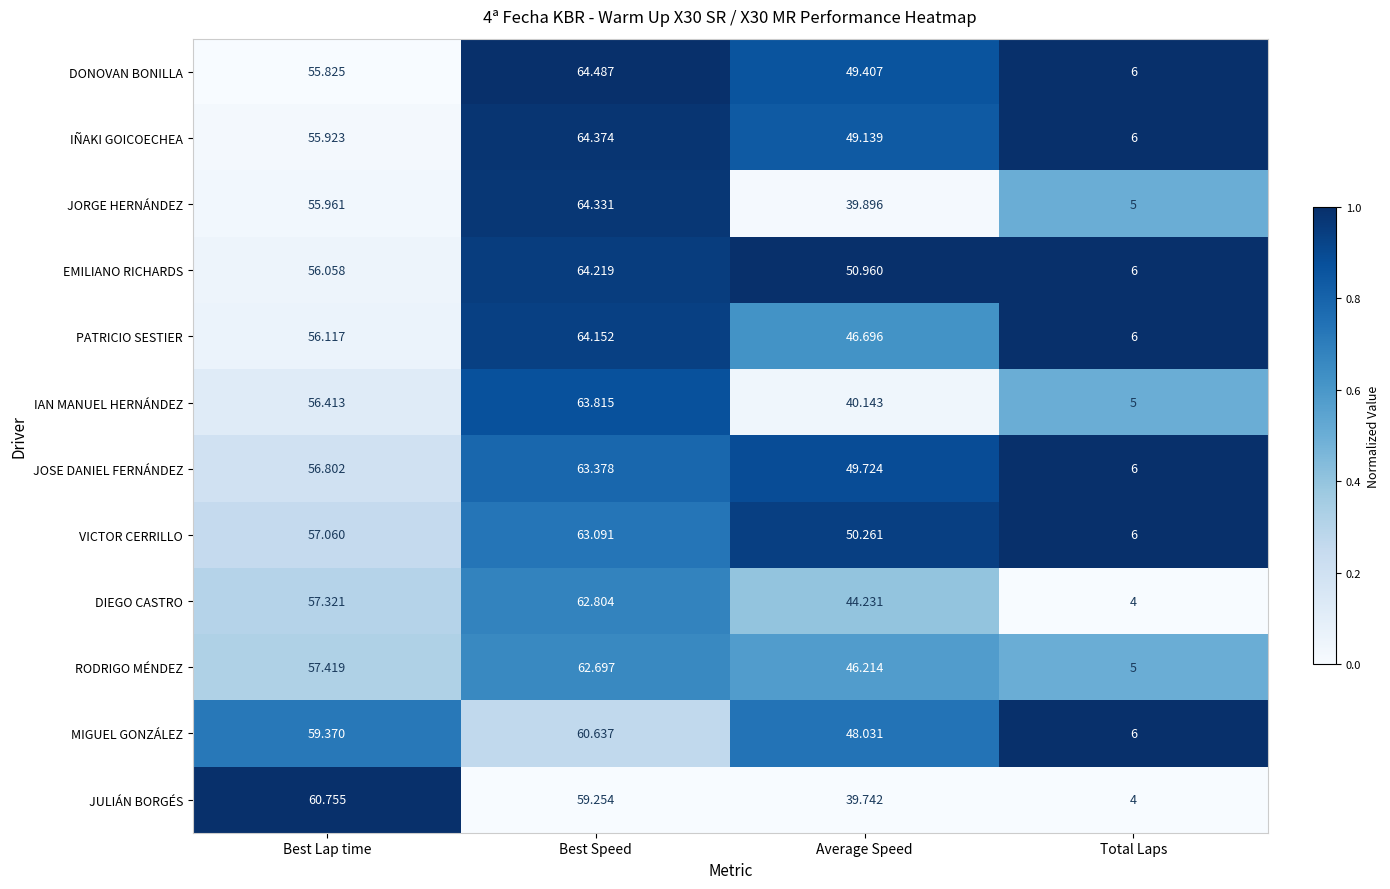

Which series has the largest total across all categories?

EMILIANO RICHARDS